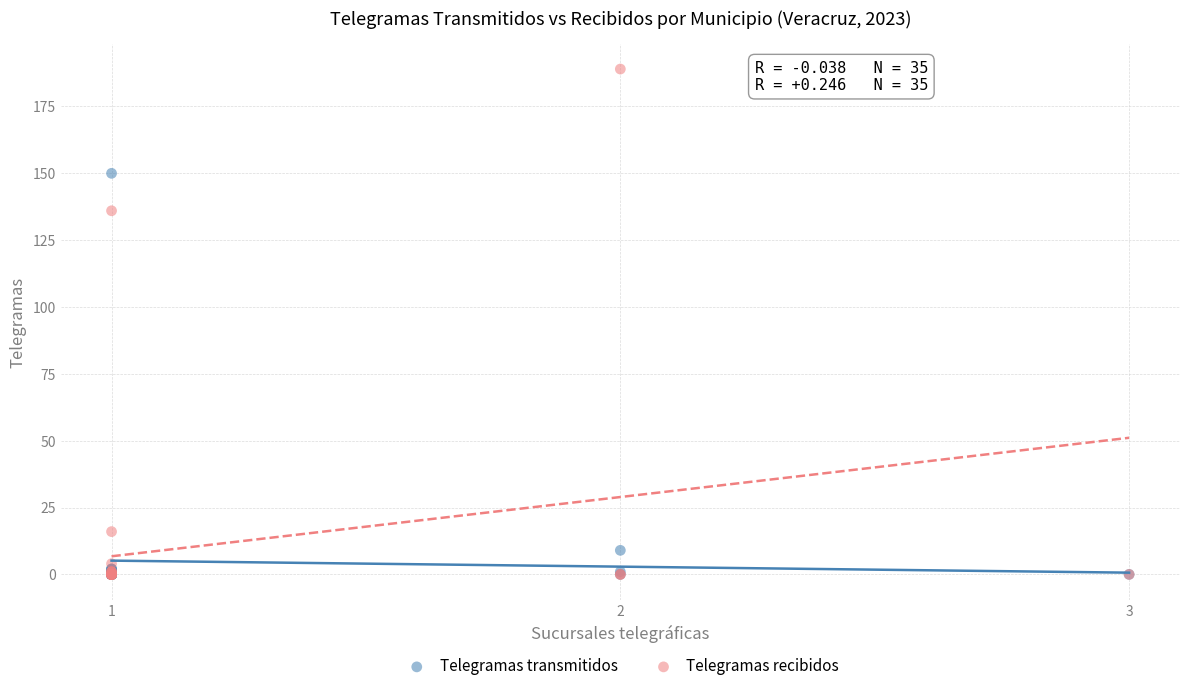

What are all the series names shown in the legend?

Telegramas transmitidos, Telegramas recibidos